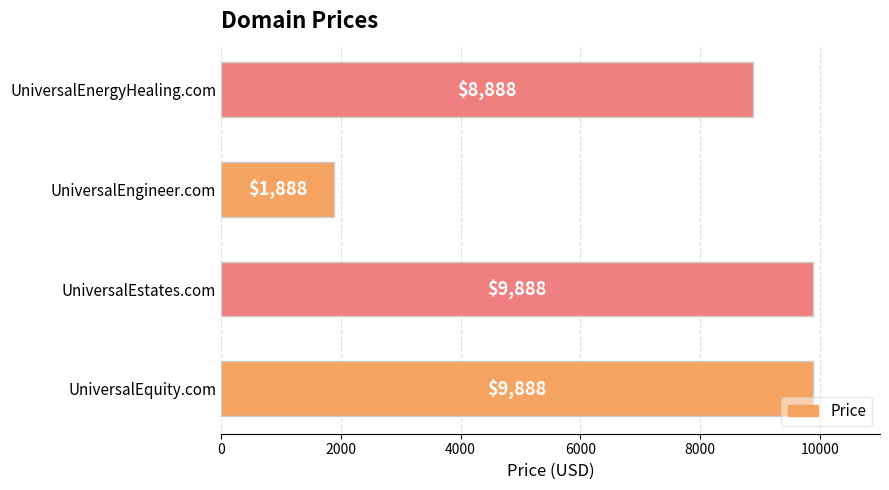

How many data points are less than 9888?

2